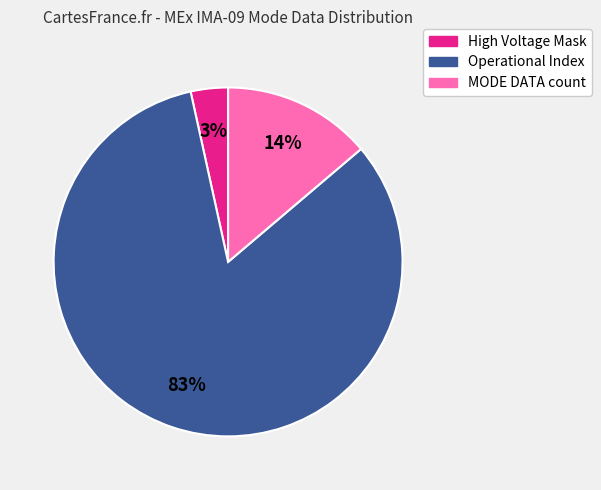

Does any single category account for the majority?

Yes